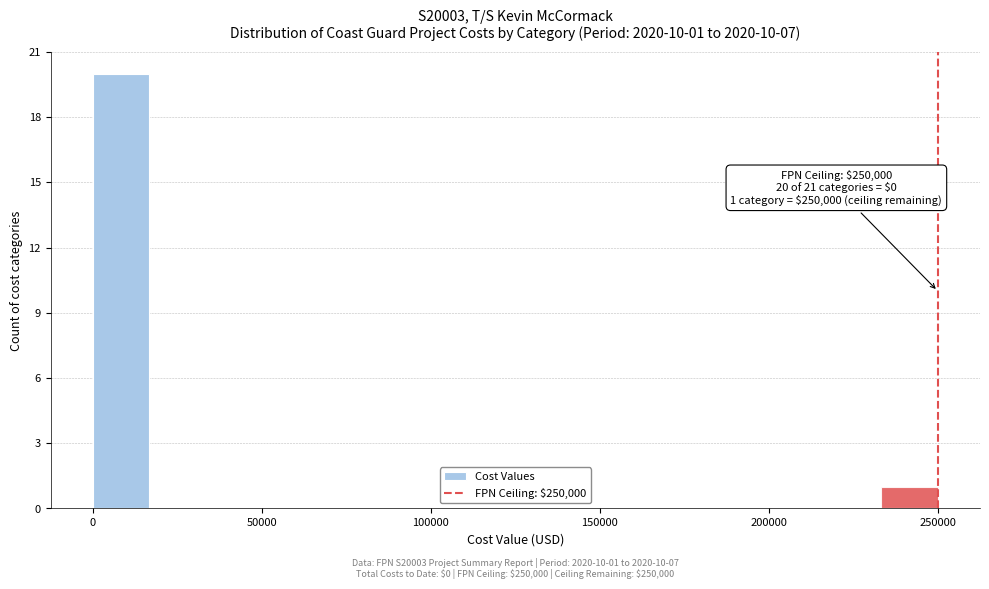

Read against the x-axis, roughly where is the centre of the tallest bar?

10000